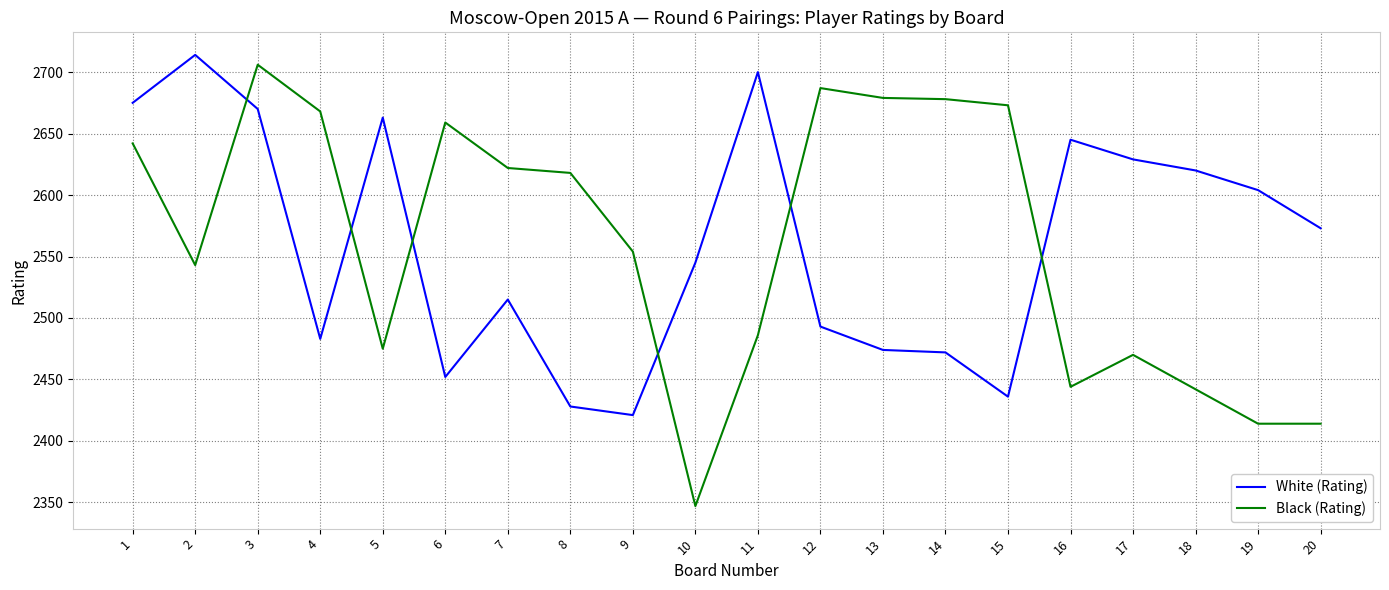

What is the maximum value for Black (Rating)?

2706